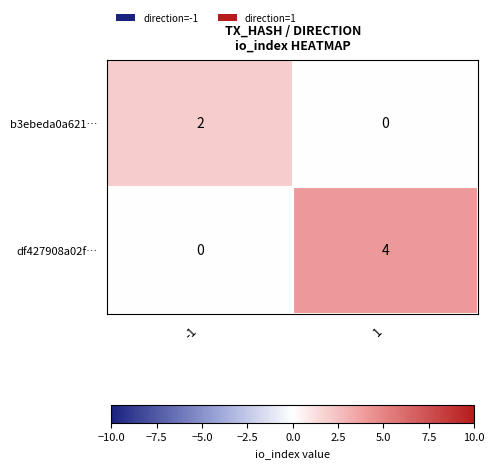

What is the greatest value displayed?

4